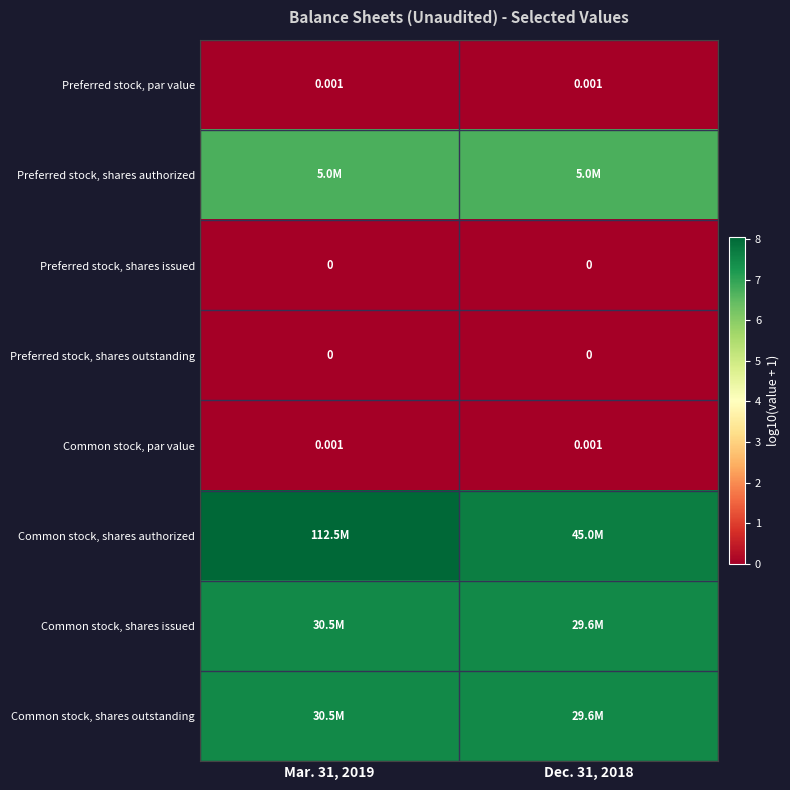

At which label does Common stock, shares authorized reach its peak?

Mar. 31, 2019